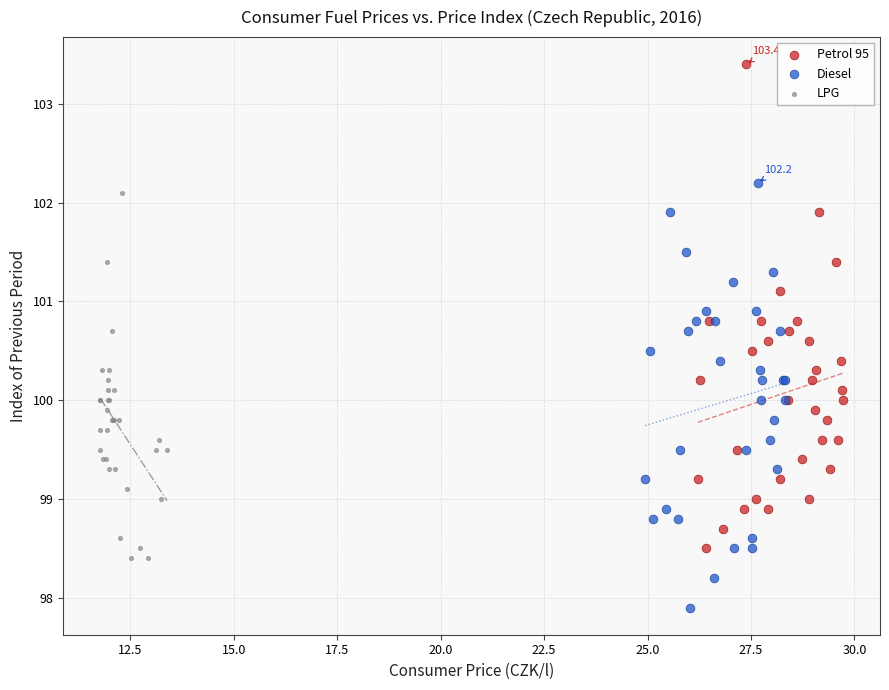

Which series contains the highest Y value?

Petrol 95